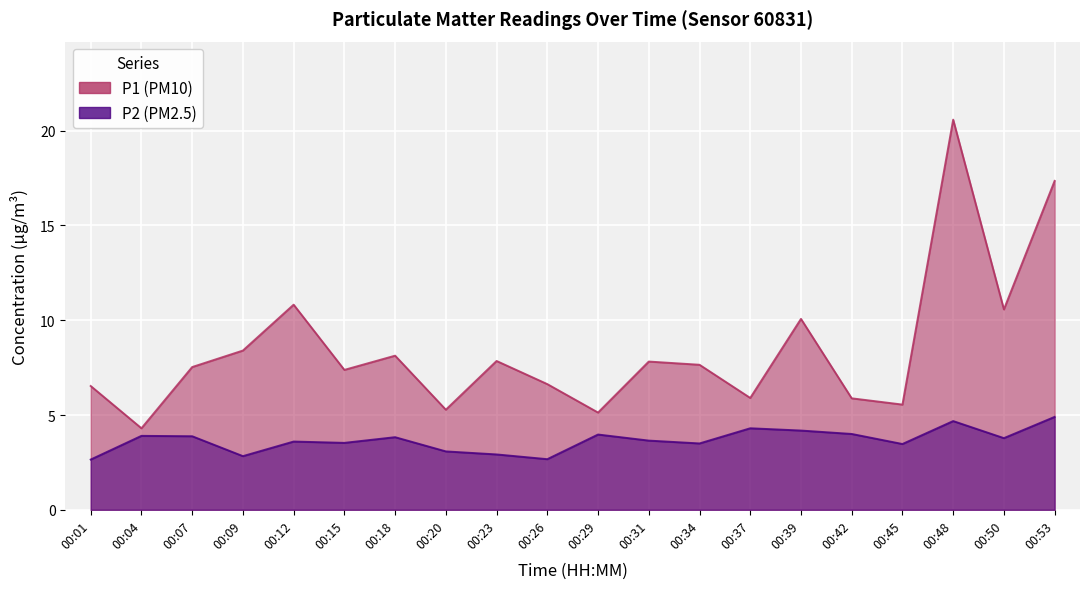

Which category has the highest value in the P1 series?

00:48